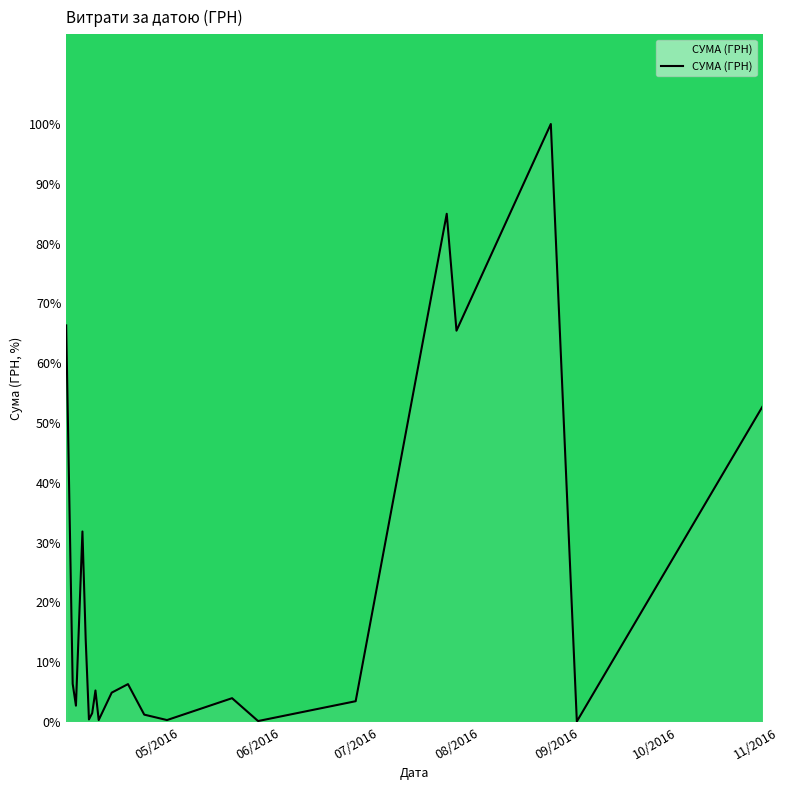

What is the greatest value displayed?

100.0